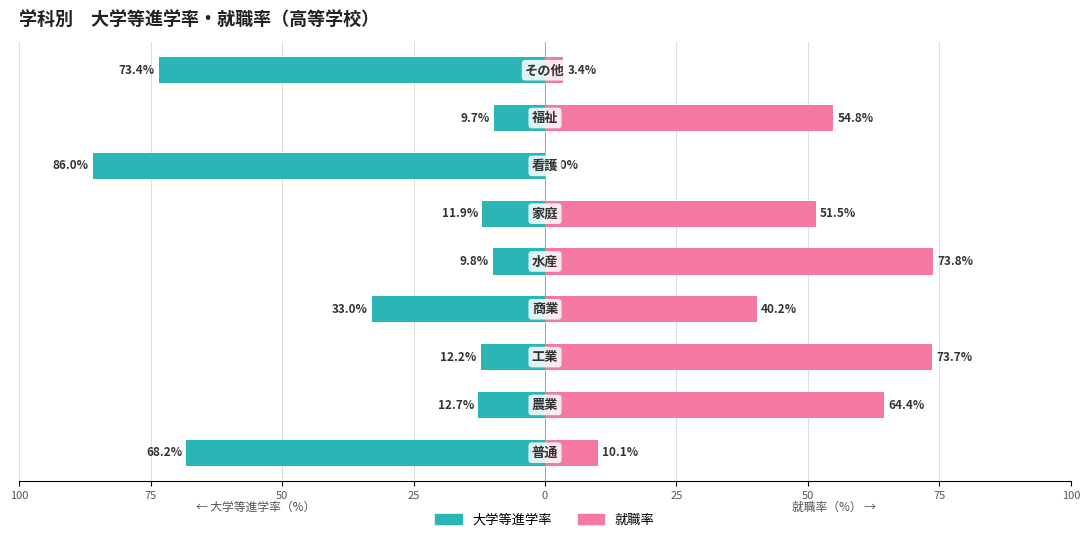

Which series has the largest total across all categories?

就職率